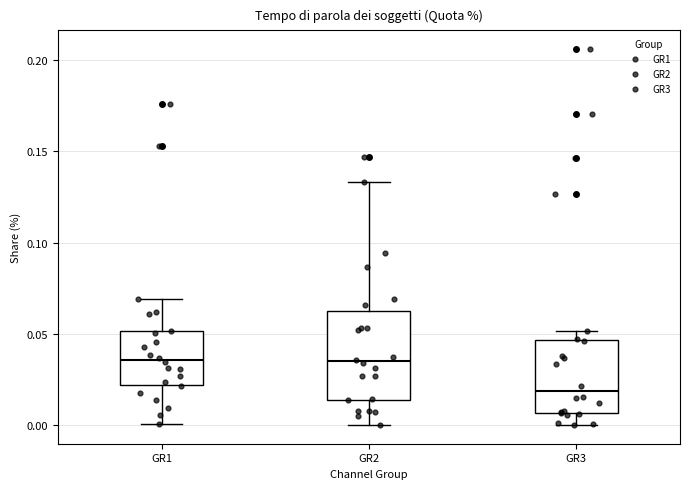

Which box is the tallest, from its lower edge to its upper edge?

GR2